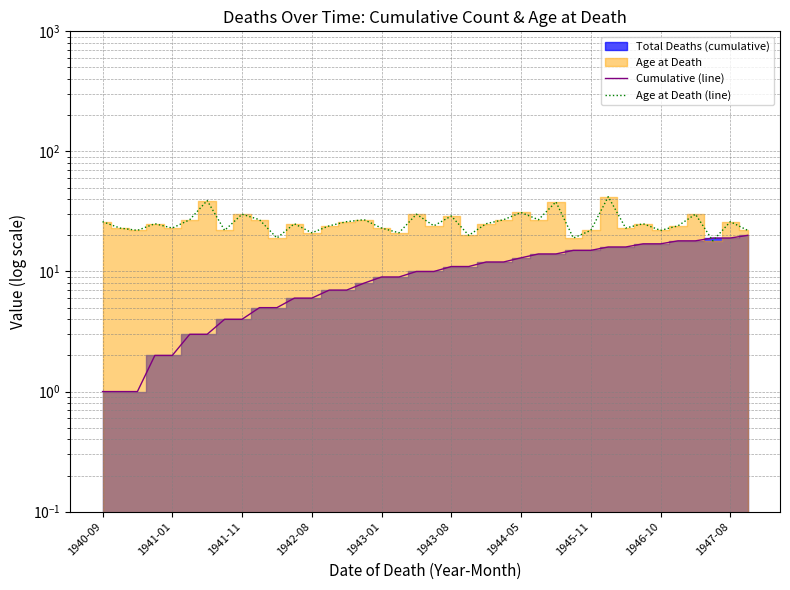

Which series ends up on top after the final intersection of Cumulative (line) and Age at Death (line)?

Age at Death (line)